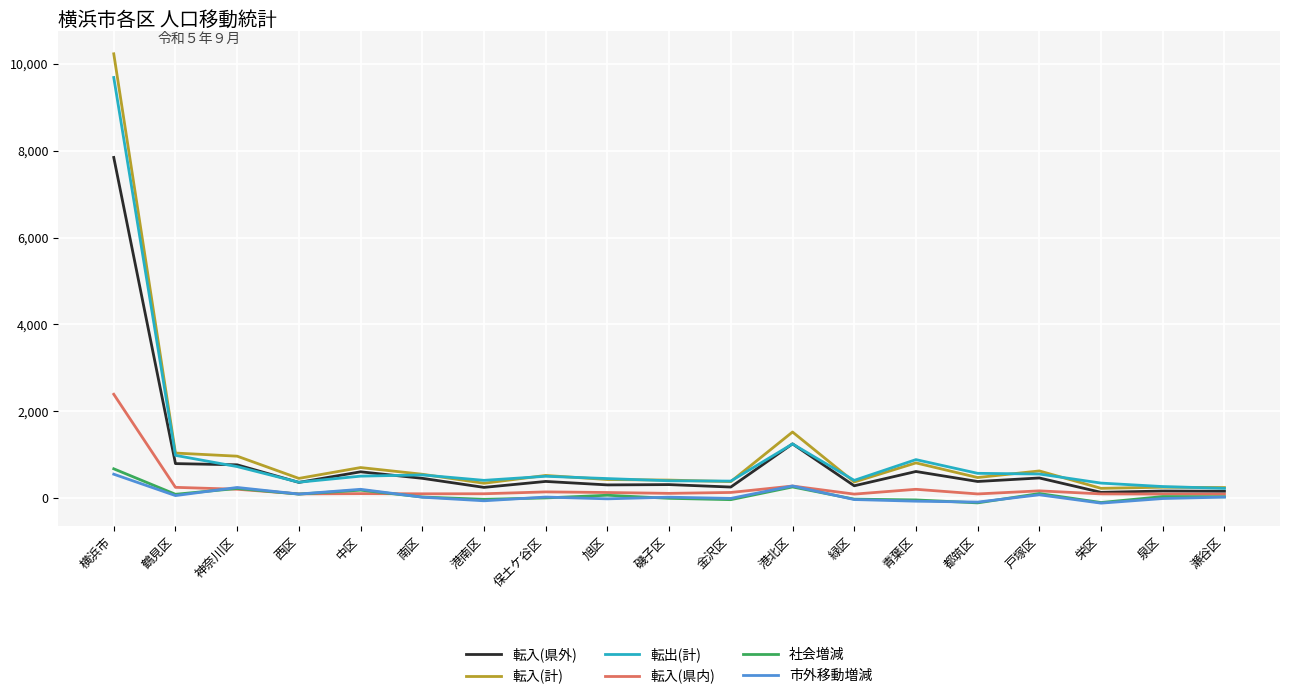

True or false: 転出(計) has a value of 9687 at 横浜市.

True